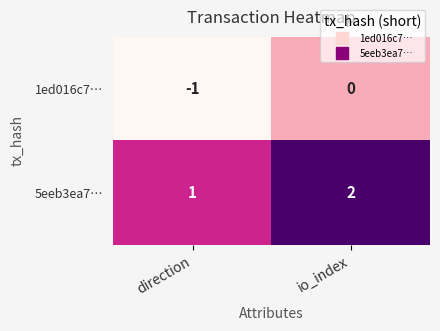

Is it true that 5eeb3ea7… equals 1 at direction?

True